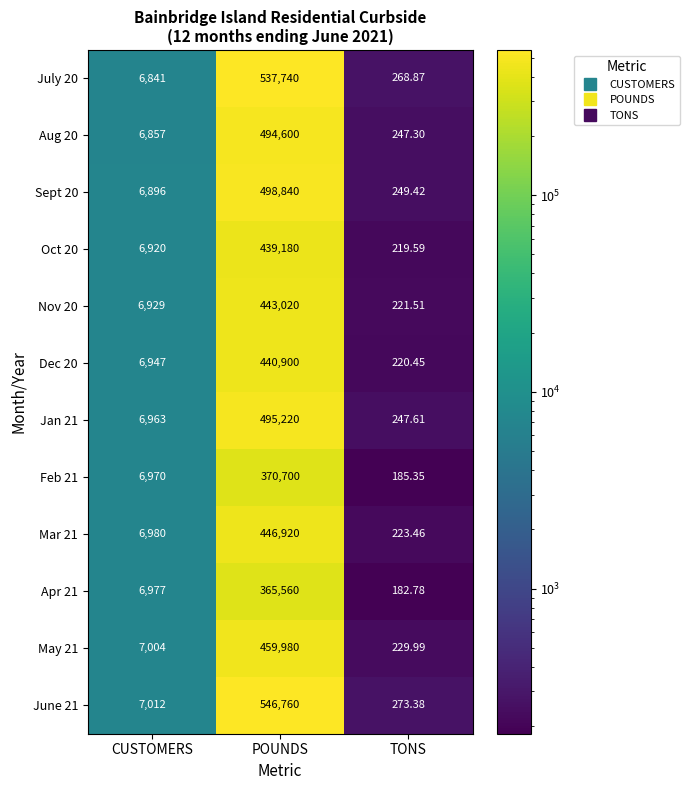

What is the difference between the highest and lowest values at CUSTOMERS?

171.0